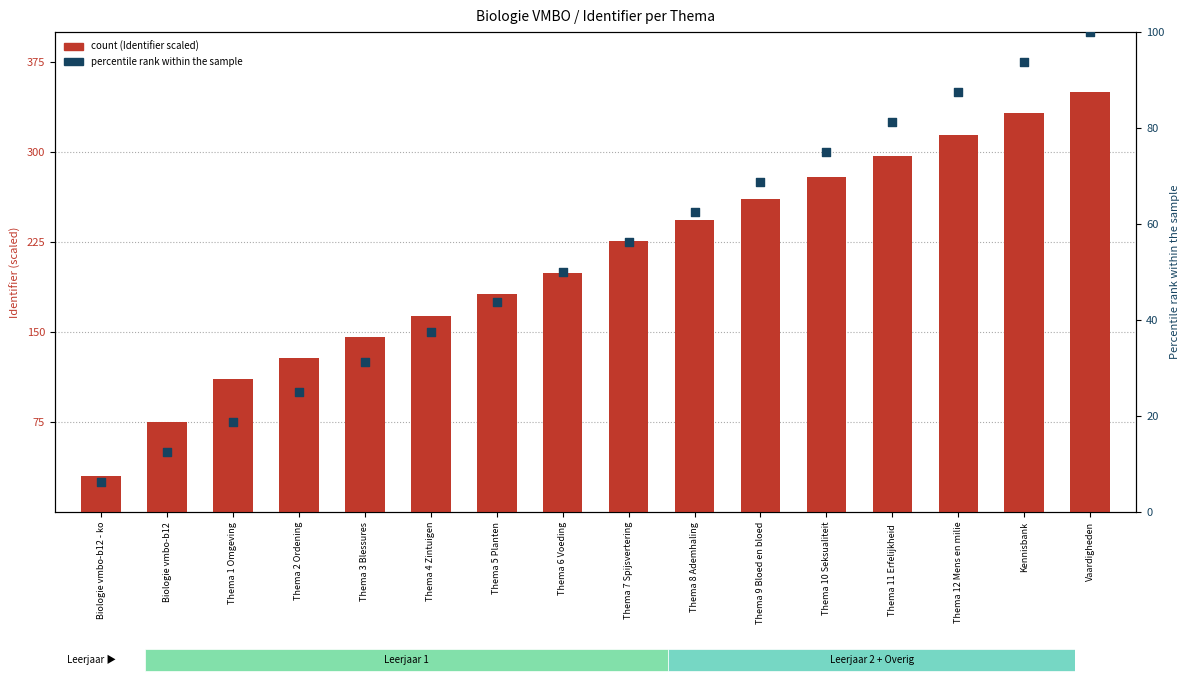

What is the total value across all series at Thema 9 Bloed en bloed?

330.0